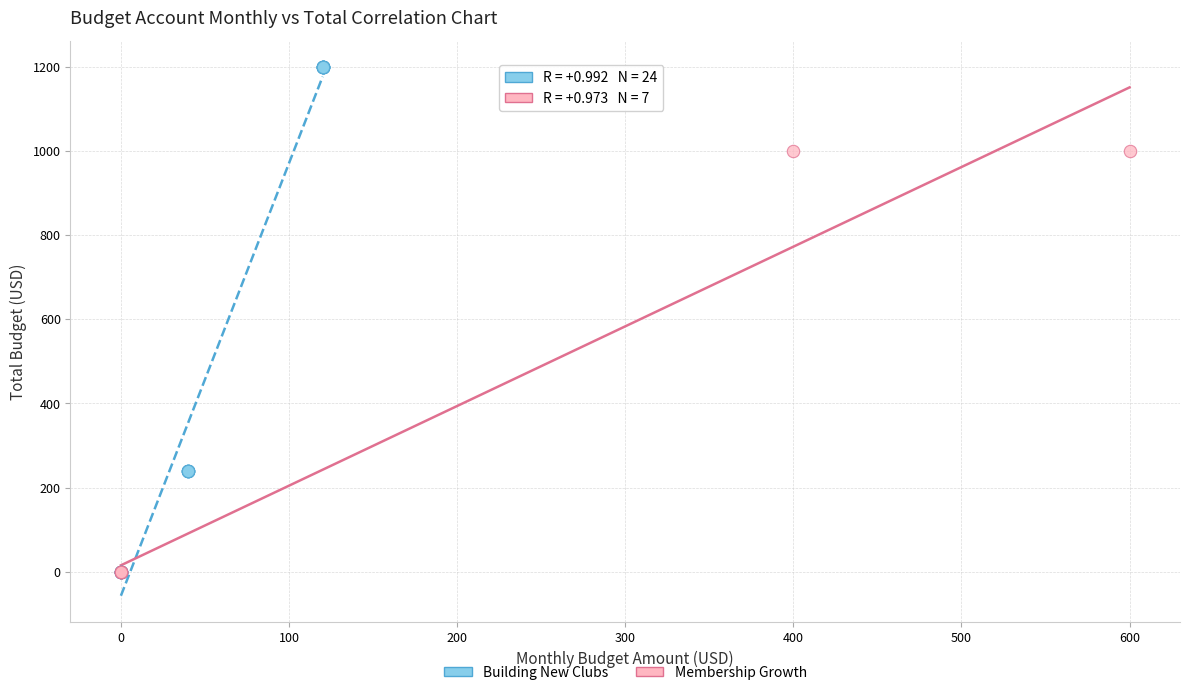

Which series reaches the maximum Y coordinate?

Building New Clubs